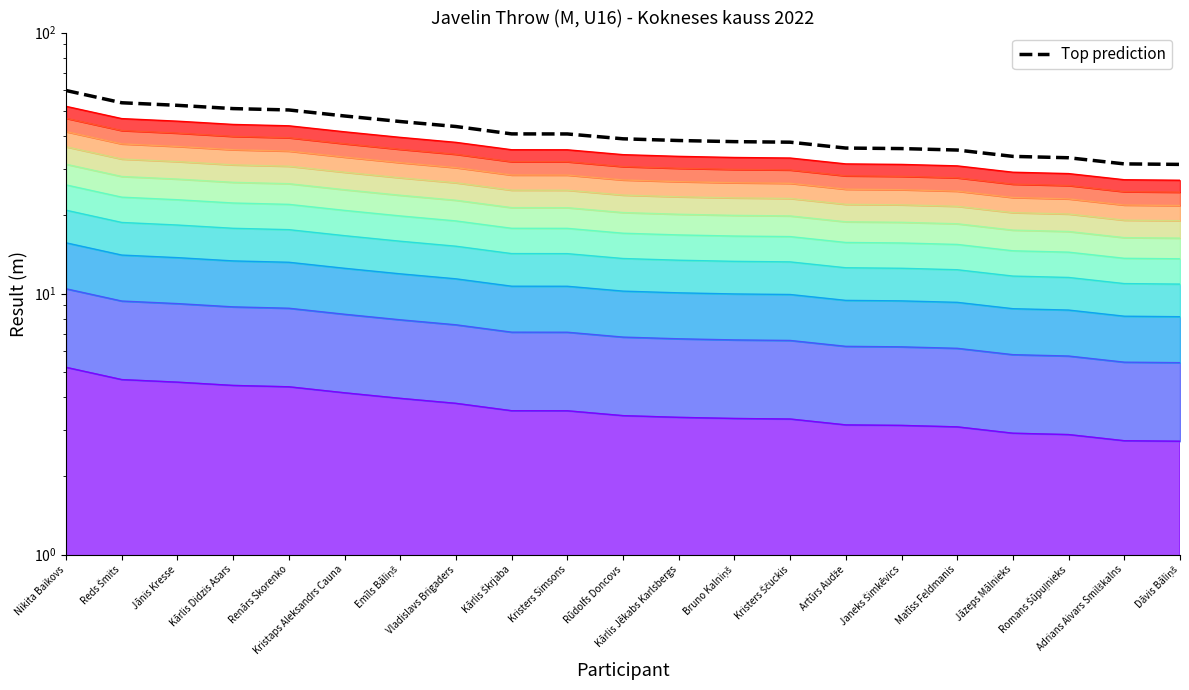

What is the smallest value displayed?

31.2